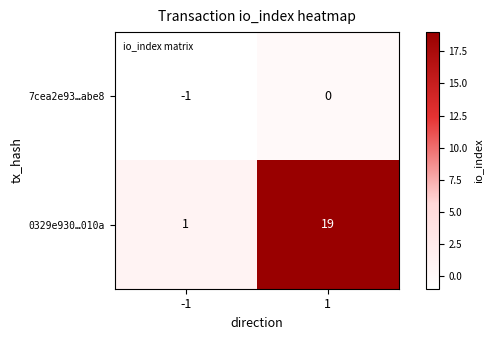

How many series are shown in this chart?

2